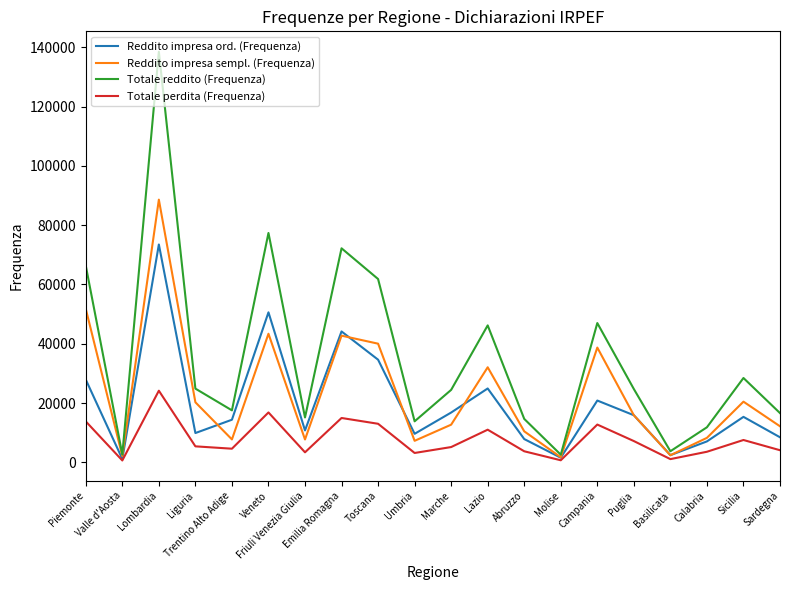

The value of Reddito impresa ord. (Frequenza) at Basilicata is 2412. True or false?

True